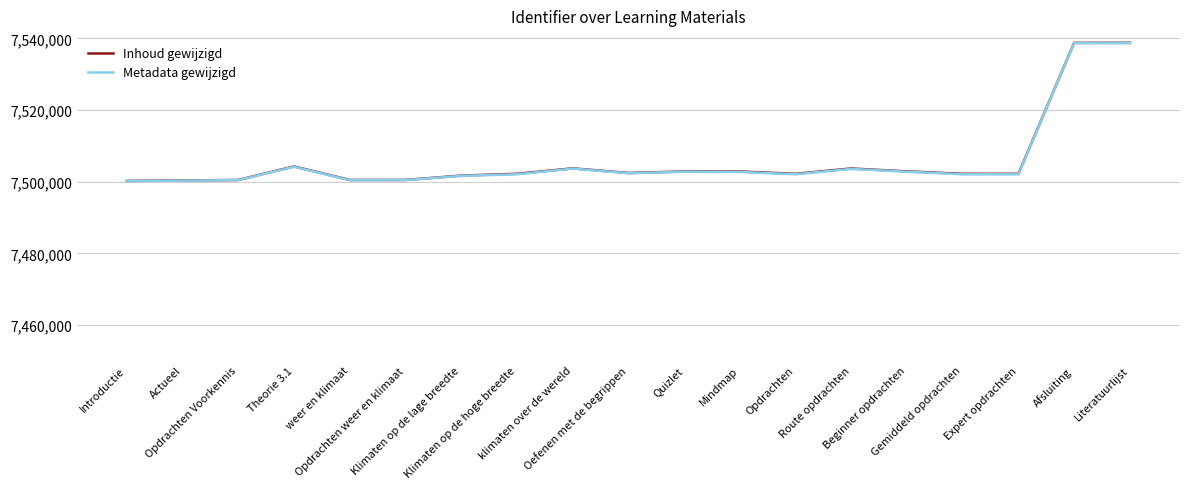

What is the spread (max minus min) of values at Opdrachten?

125